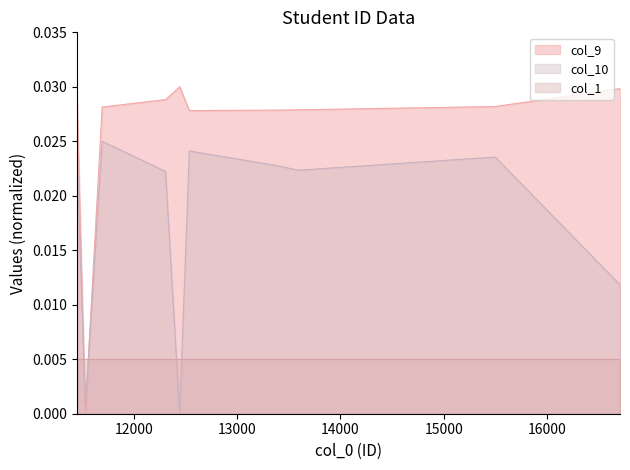

List the series in order of their peak value, highest first.

col_9, col_10, col_1